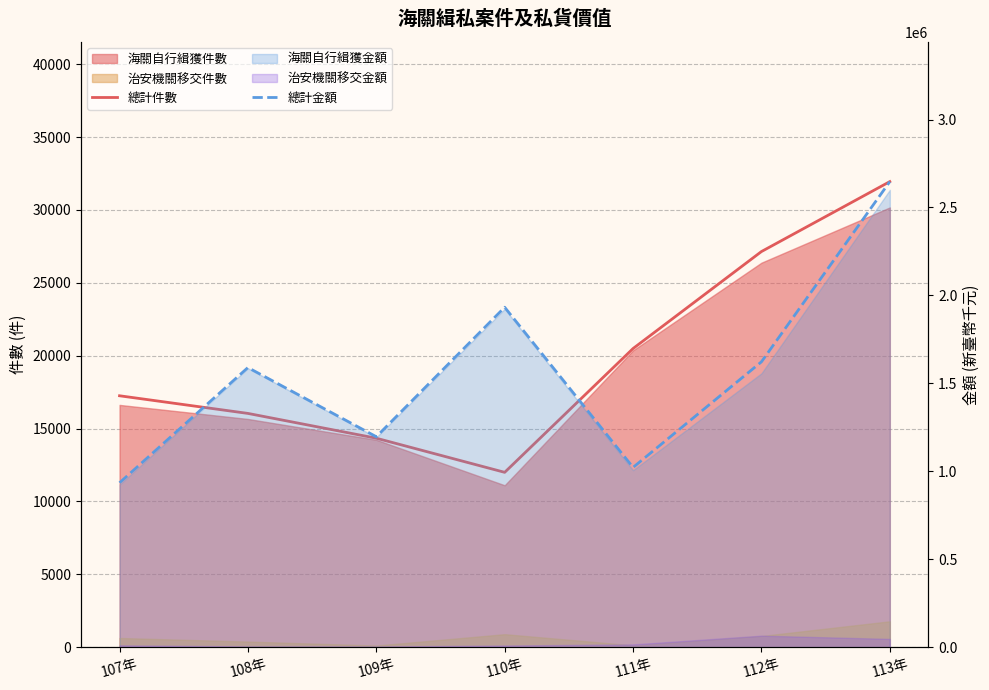

At which category is the sum across all series the highest?

113年